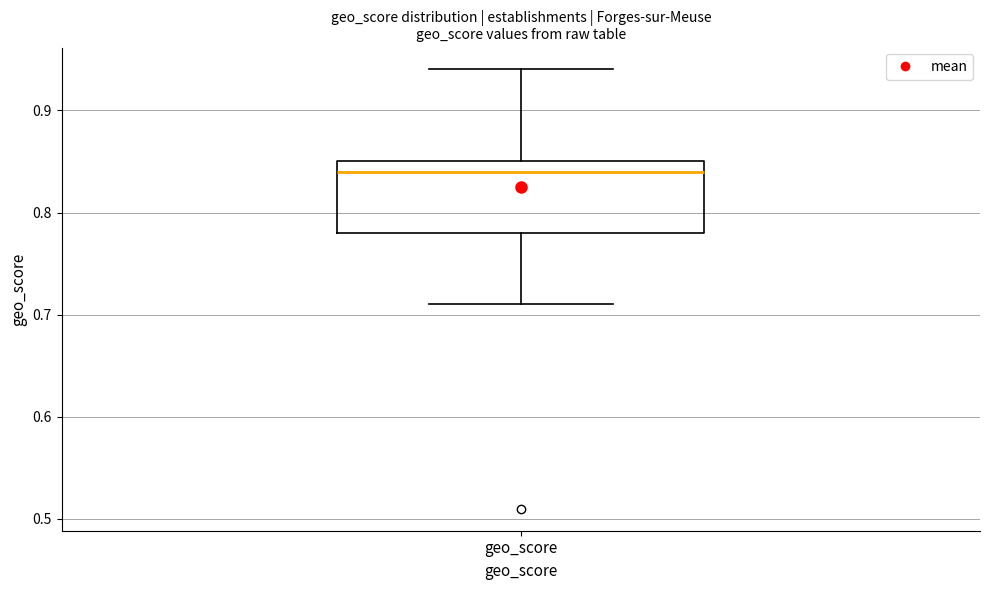

Where does the lower whisker of the box for geo_score end on the y-axis? The values are not printed on the chart, so give them approximately, as read against the axis.

0.71